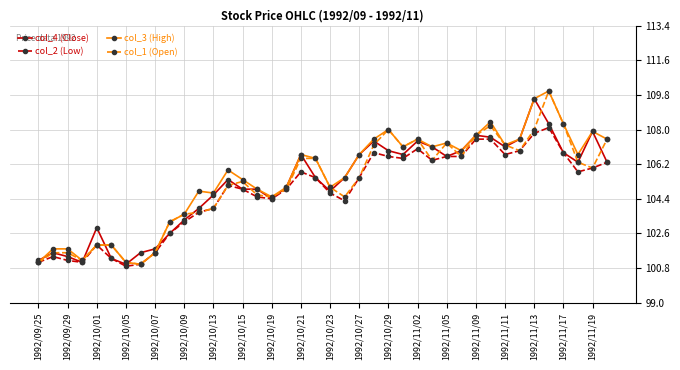

Reading right to left, transcribe all the data shown in this chart.

col_4 (Close): 106.3	107.9	106.3	106.8	108.3	109.6	107.5	107.1	107.6	107.7	106.9	106.6	107.1	107.4	106.7	106.9	107.4	106.7	105.5	104.8	105.5	106.7	105.0	104.4	104.9	104.9	105.4	104.6	103.9	103.3	102.6	101.8	101.6	101.0	101.3	102.9	101.1	101.4	101.6	101.2
col_2 (Low): 106.3	106.0	105.8	106.8	108.1	107.8	106.9	106.7	107.5	107.5	106.6	106.6	106.4	107.0	106.5	106.6	106.8	105.5	104.3	104.7	105.5	105.8	104.9	104.4	104.5	104.9	105.1	103.9	103.7	103.2	102.6	101.6	101.0	100.9	101.3	102.0	101.1	101.2	101.4	101.1
col_3 (High): 107.5	107.9	106.7	108.3	110.0	109.6	107.5	107.2	108.4	107.7	106.9	107.3	107.1	107.5	107.1	108.0	107.5	106.7	105.5	105.0	106.5	106.7	105.0	104.5	104.9	105.4	105.9	104.7	104.8	103.6	103.2	101.6	101.0	101.1	102.0	102.0	101.2	101.8	101.8	101.1
col_1 (Open): 107.5	106.0	106.3	108.3	110.0	108.0	106.9	107.2	108.2	107.7	106.6	107.3	106.4	107.5	107.1	108.0	107.2	105.5	104.5	105.0	106.5	106.5	104.9	104.5	104.6	105.3	105.1	103.9	103.7	103.6	103.2	101.6	101.0	101.1	102.0	102.0	101.2	101.6	101.6	101.1